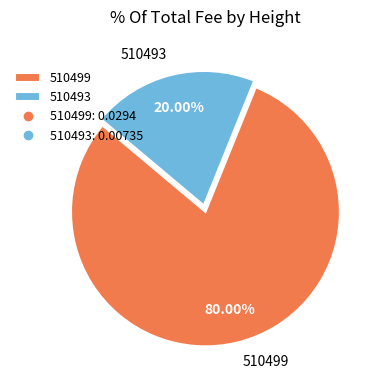

What is the total percentage of 510493 and 510499?

100.0%